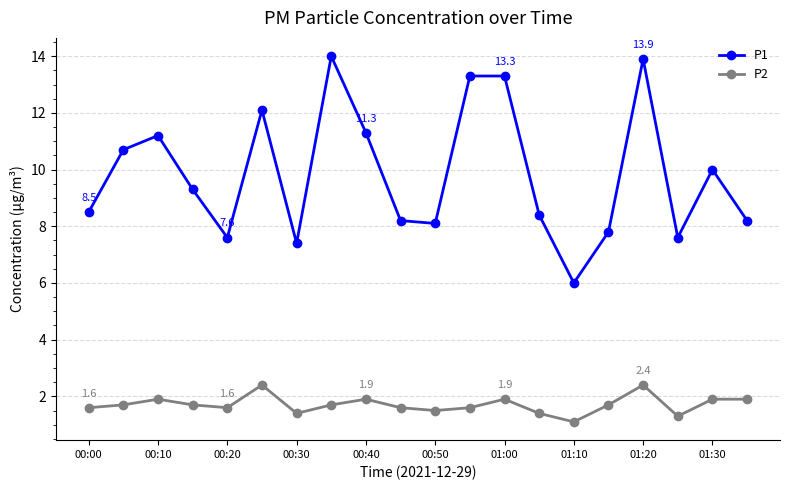

What is the average value of the P1 series?

9.8